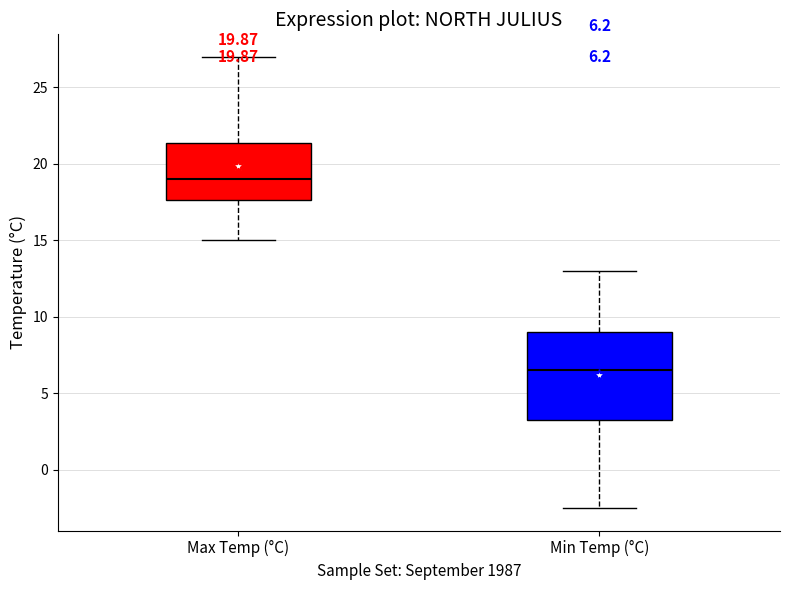

Which box is the tallest, from its lower edge to its upper edge?

Min Temp (°C)